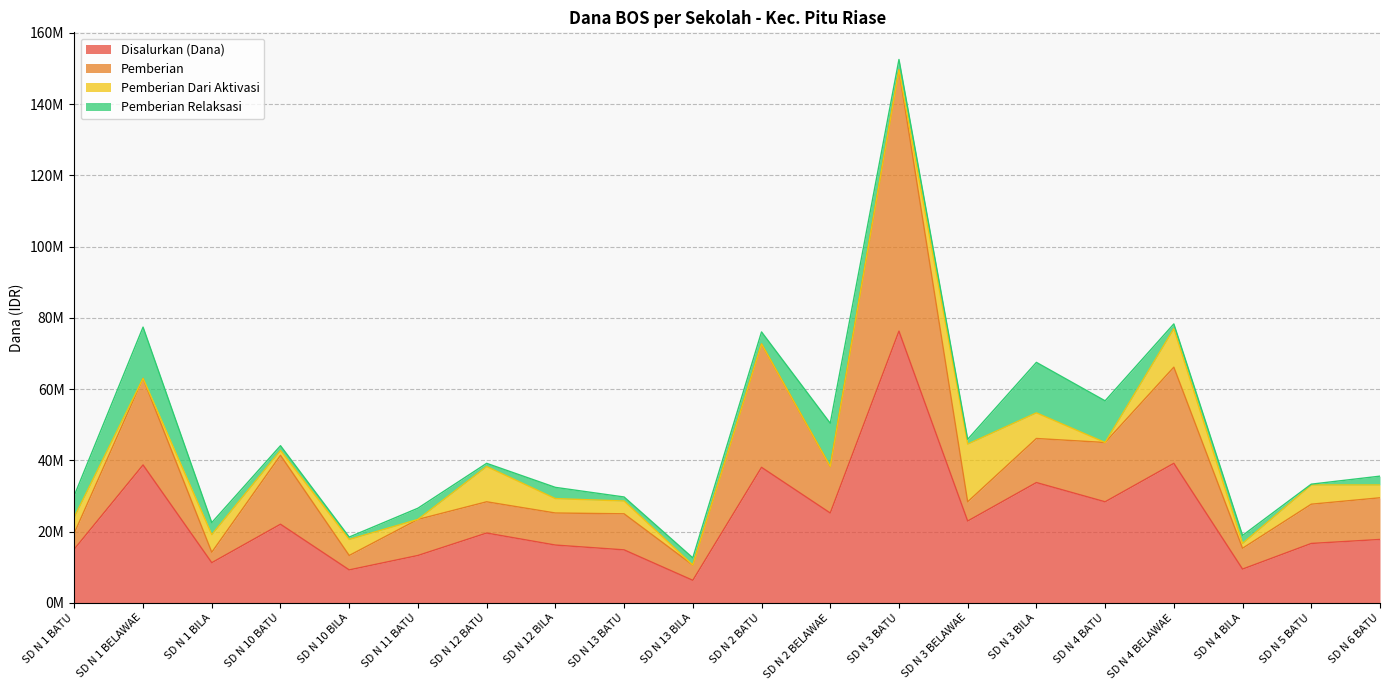

What are all the series names shown in the legend?

Disalurkan (Dana), Pemberian, Pemberian Dari Aktivasi, Pemberian Relaksasi